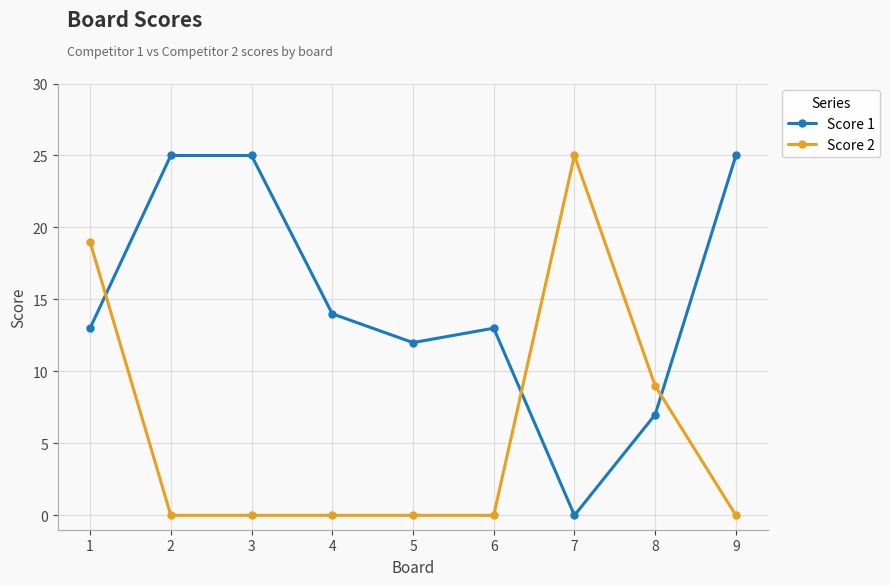

Rank the series by their average value, from highest to lowest.

Score 1, Score 2